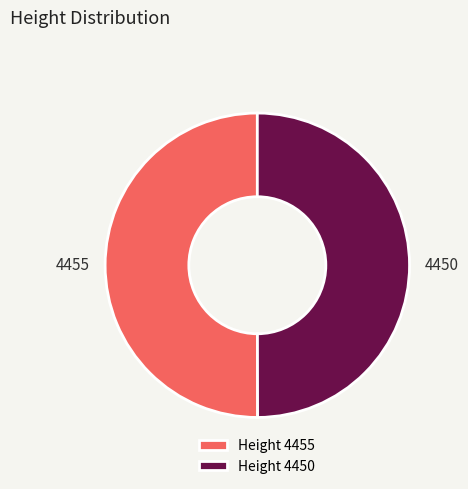

True or false: 4455 accounts for 64% of the total.

False